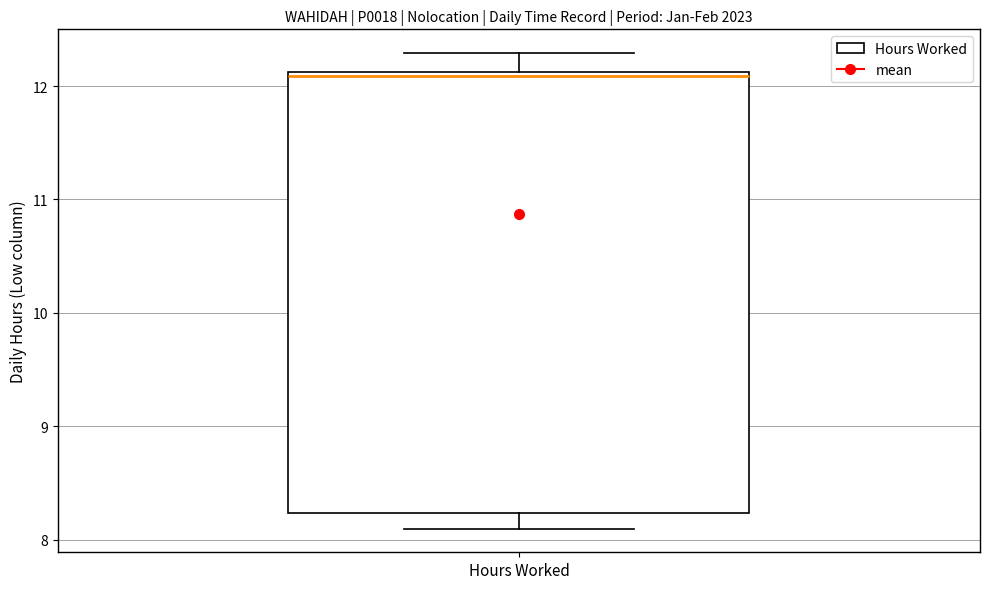

Transcribe this box plot: give where the median line is, the range the box spans, and where the two whiskers end, as read against the y-axis. The values are not printed on the chart, so give them approximately, as read against the axis.

median 12.1 (just below the box's upper edge), box 8.2 to 12.1, whiskers 8.1 to 12.3